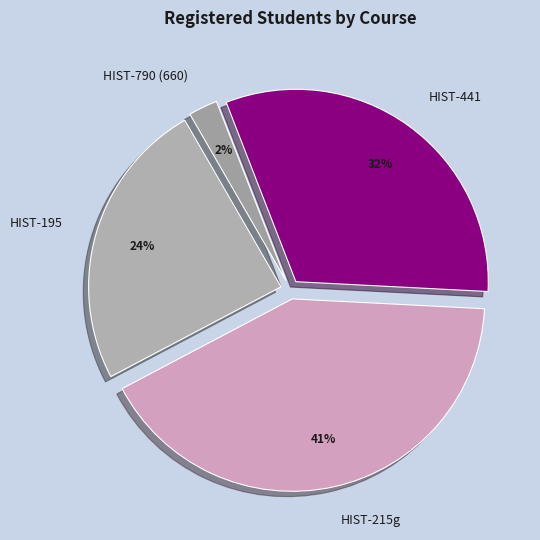

Is there a majority slice in this chart?

No